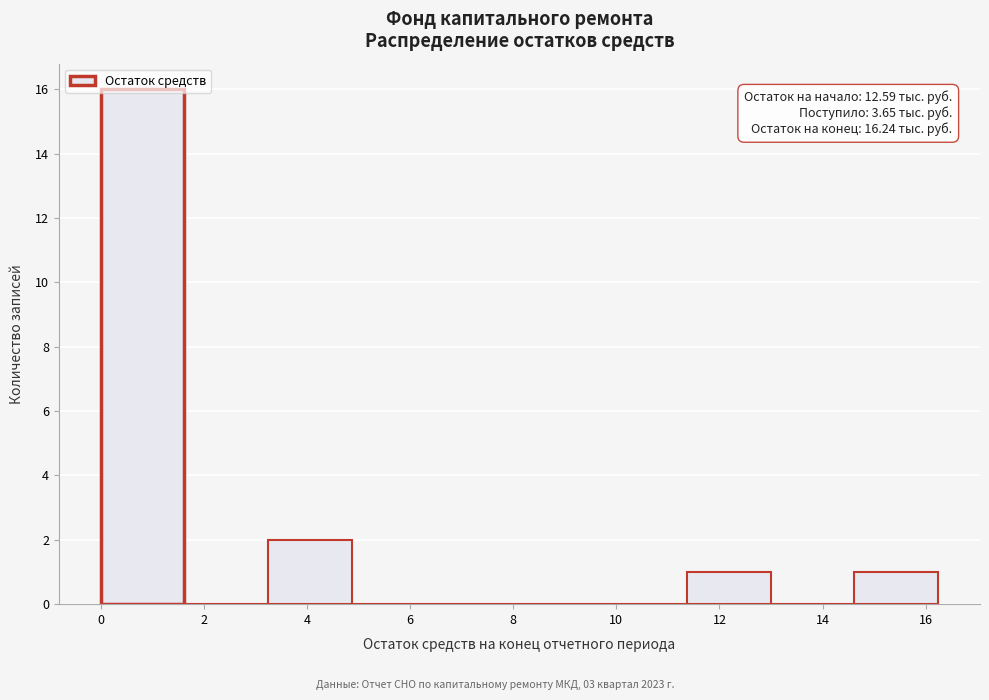

Over which range of the x-axis is the bar tallest?

0.0 to 1.6